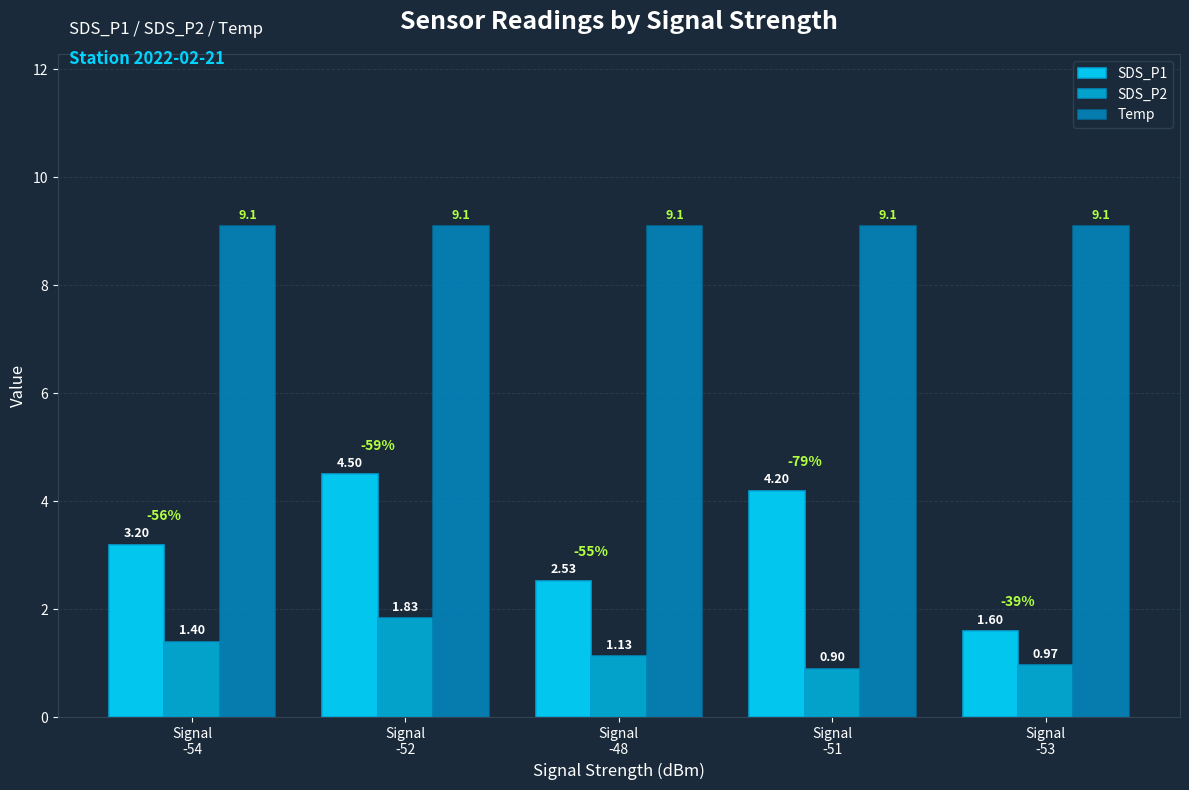

True or false: Temp has a value of 16.1 at Signal
-48.

False